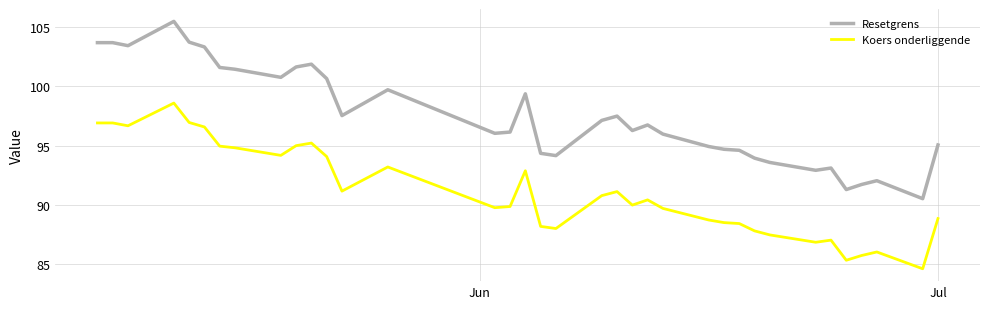

List the series in order of their peak value, highest first.

Resetgrens, Koers onderliggende